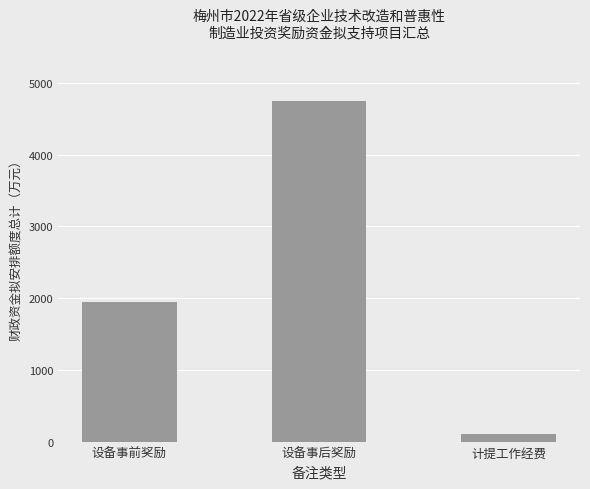

What is the maximum value shown in the chart?

4745.3